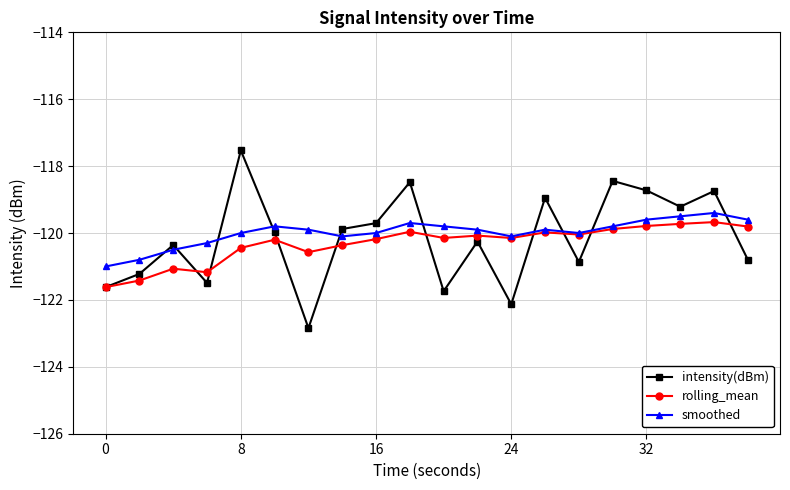

True or false: intensity(dBm) and smoothed intersect in this chart.

True